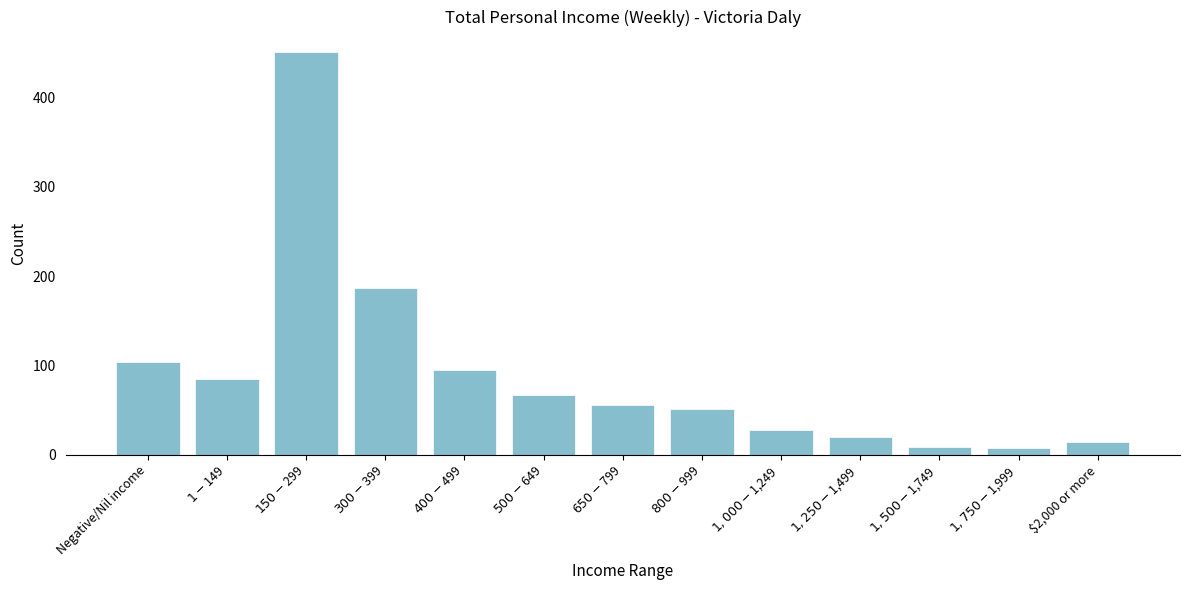

What is the maximum value shown in the chart?

451